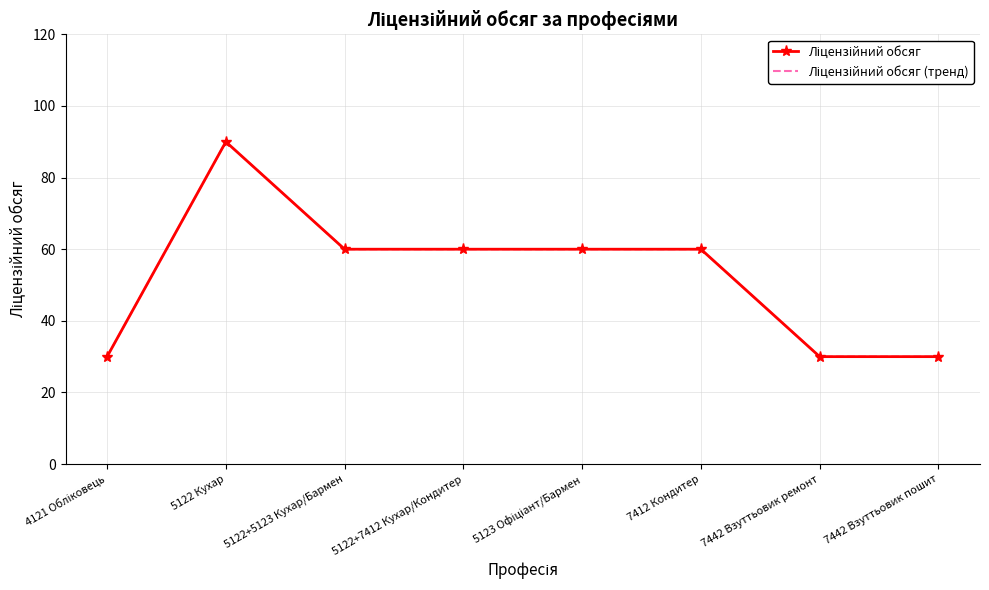

Is the value of Ліцензійний обсяг at 4121 Обліковець greater than the value of Ліцензійний обсяг (тренд) at 5122+5123 Кухар/Бармен?

No